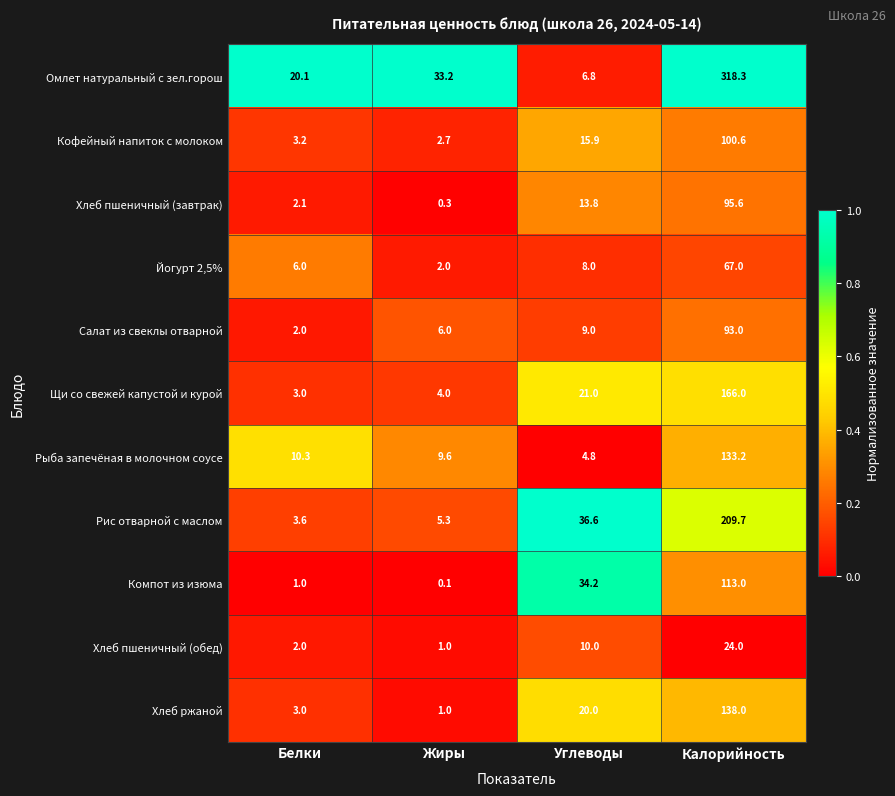

What is the highest value of the Салат из свеклы отварной series?

93.0